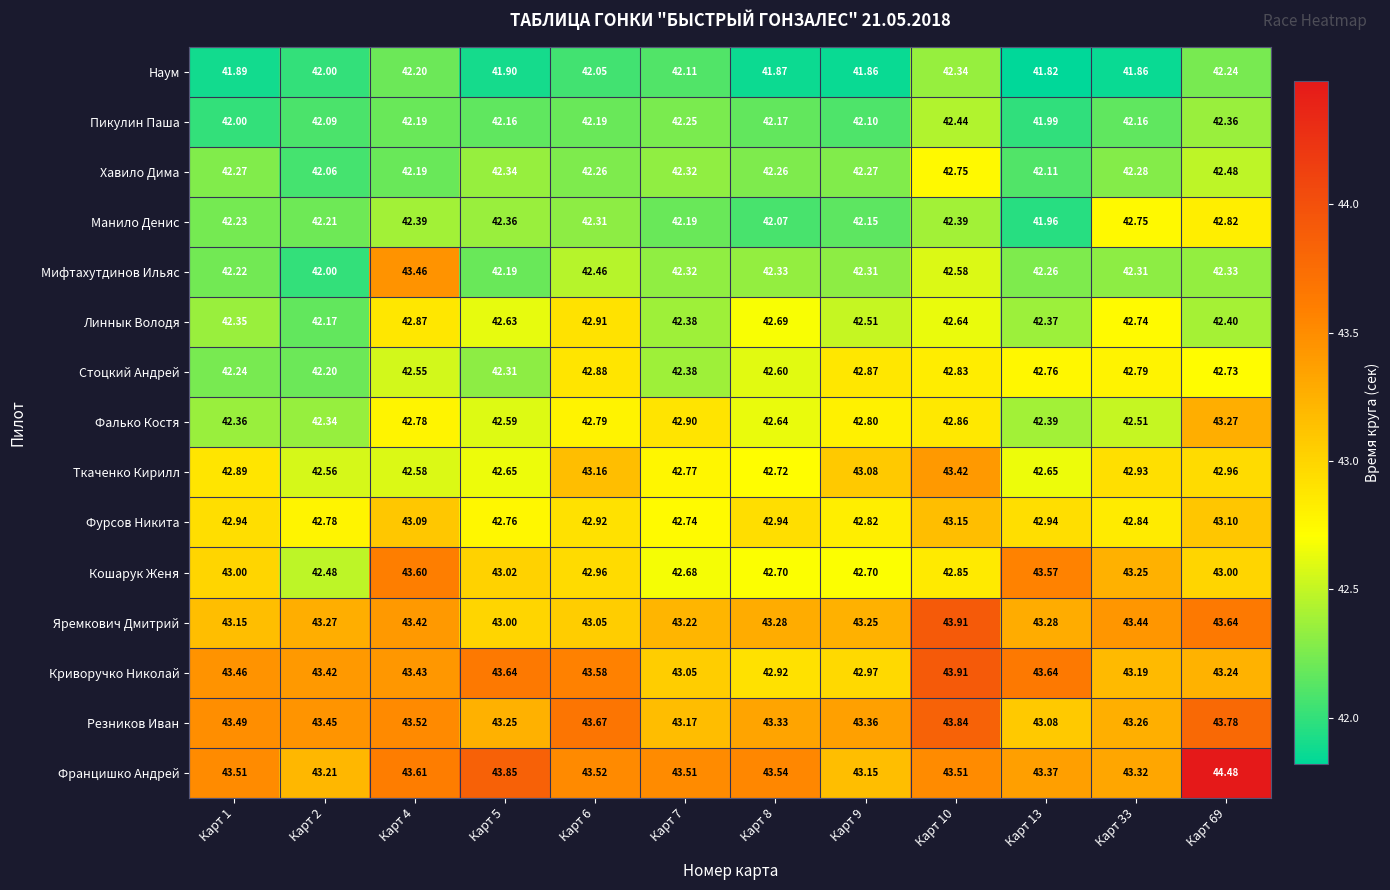

Which series has the largest total across all categories?

Францишко Андрей